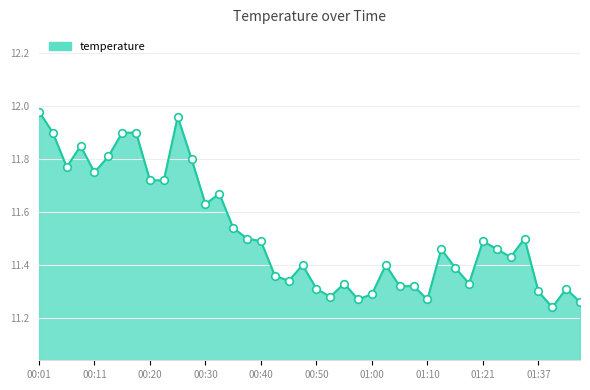

What is the difference between the maximum and minimum values?

0.7